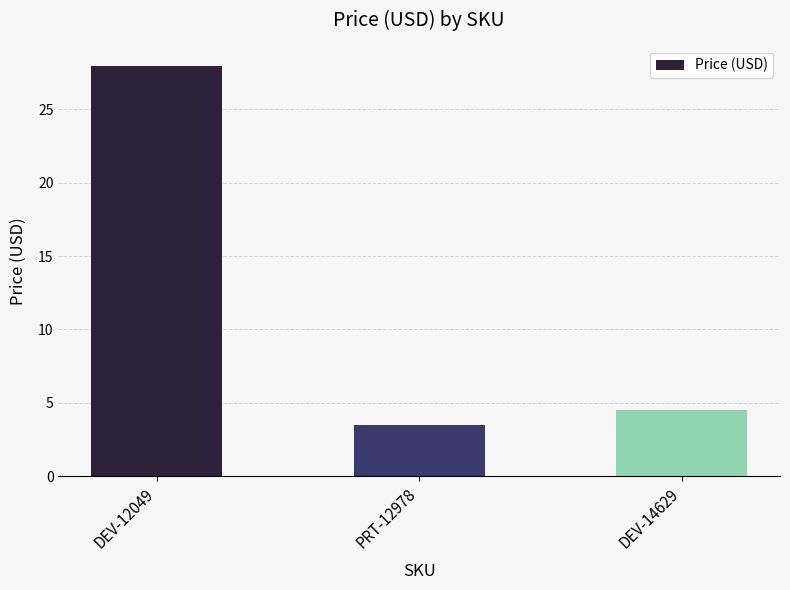

What is the average value?

12.0